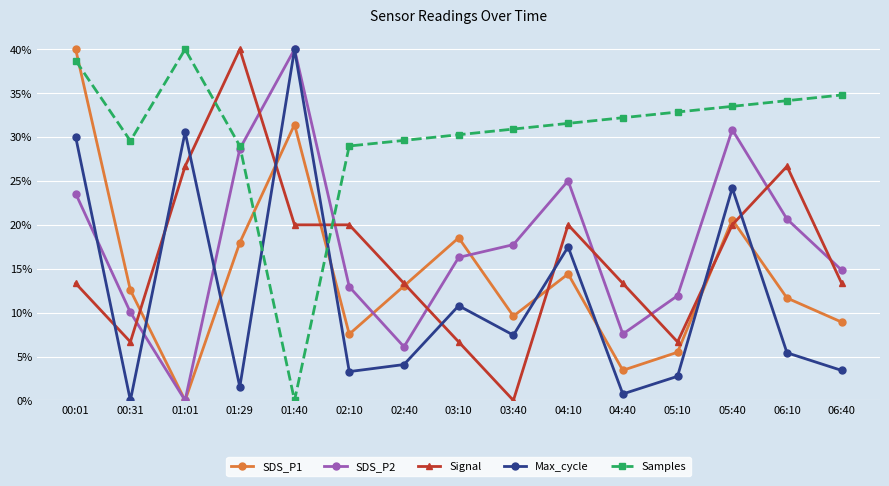

What is the average value of the SDS_P1 series?

14.3